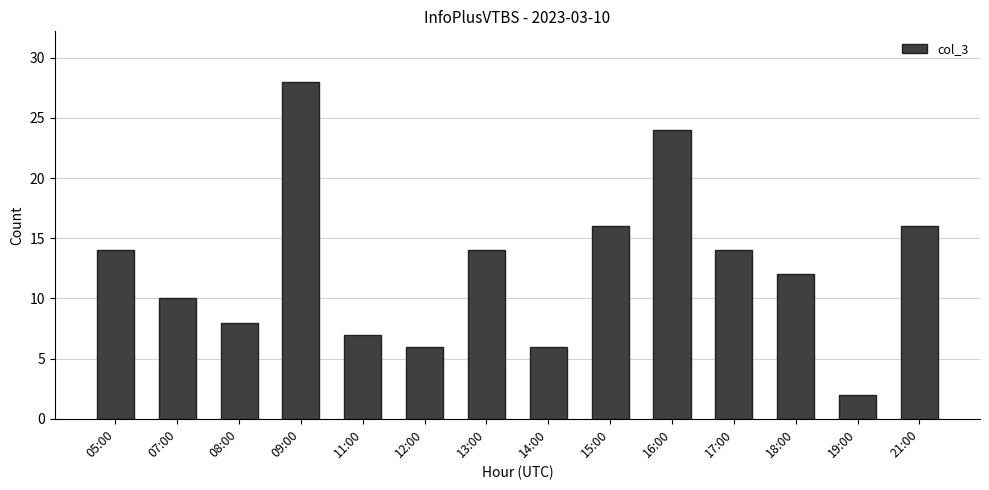

What is the label of the 2nd bar from the right?

19:00